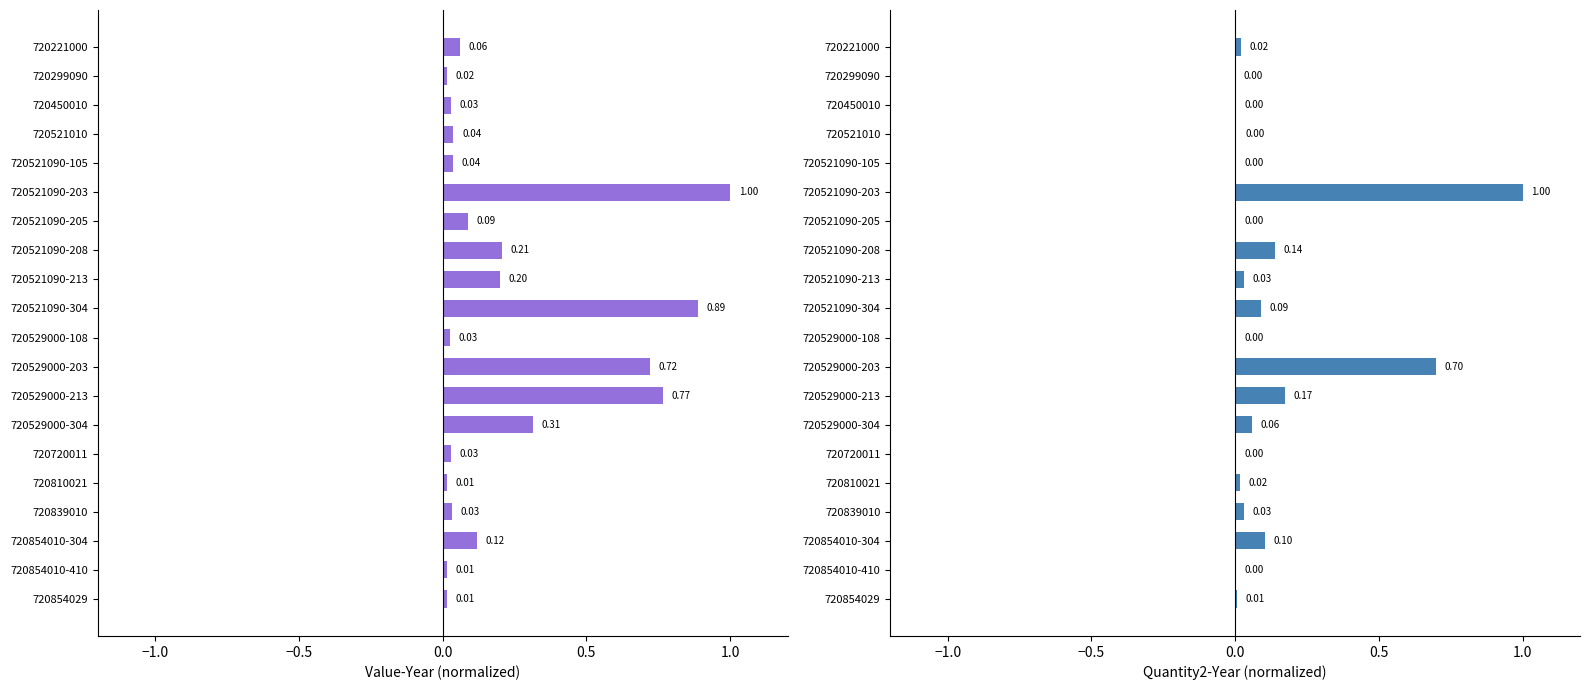

Count the number of data series in this chart.

2